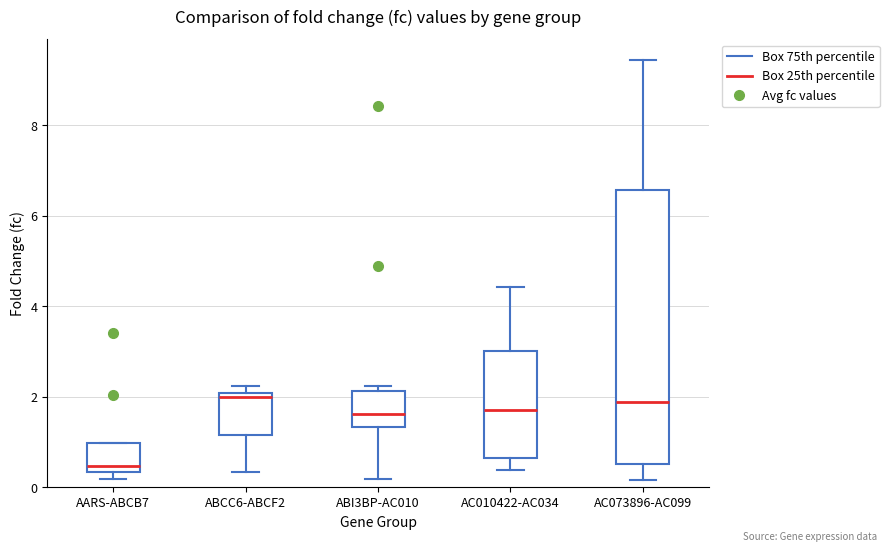

Which box's median line is the lowest?

AARS-ABCB7